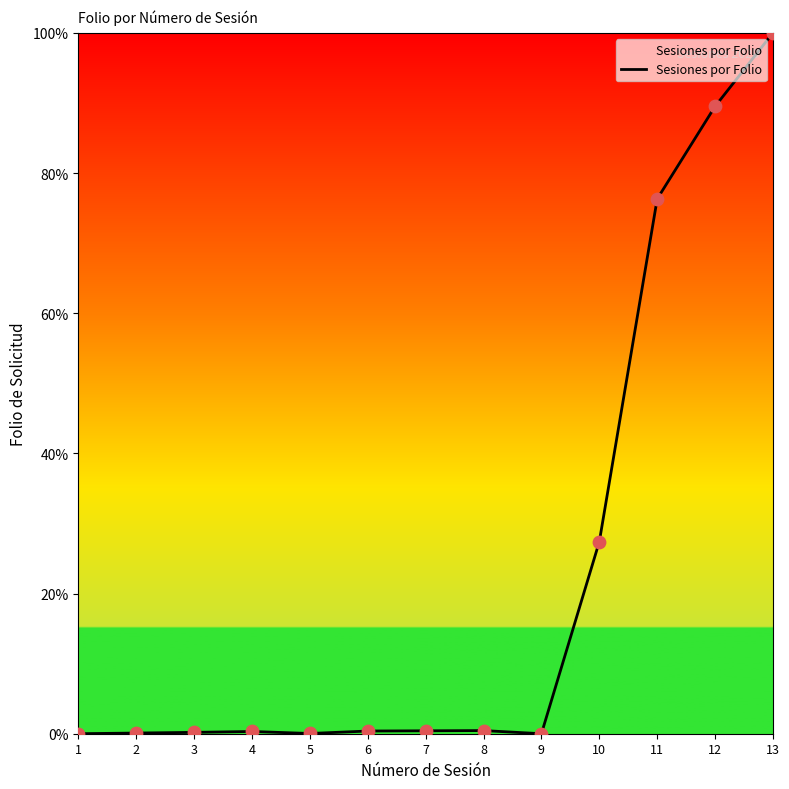

What is the change in value from 9 to 10?

+27.4